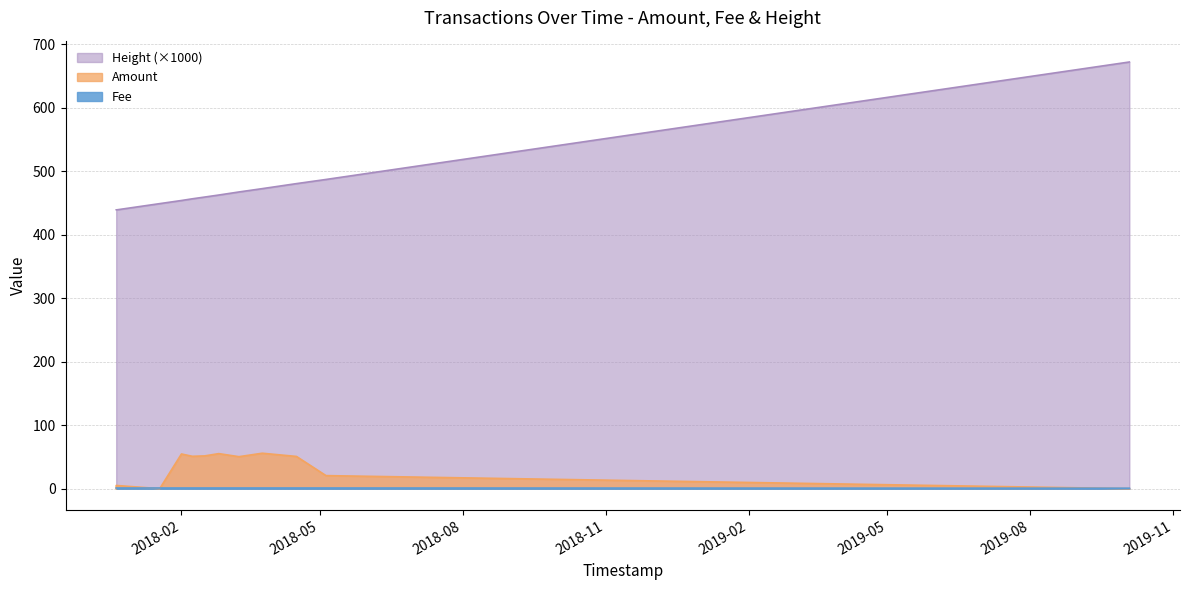

At which label is Fee closest to 0?

2019-10-04